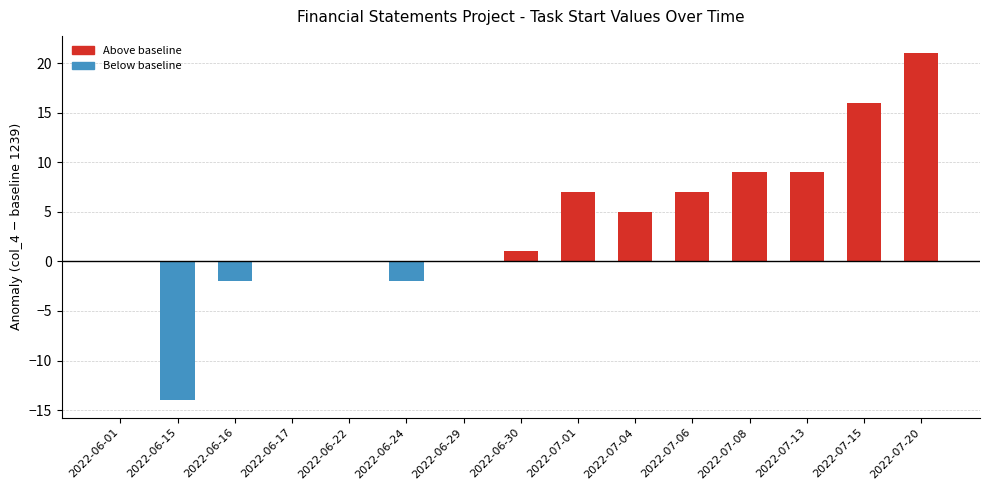

True or false: Above baseline has a value of 7 at 2022-07-06.

True